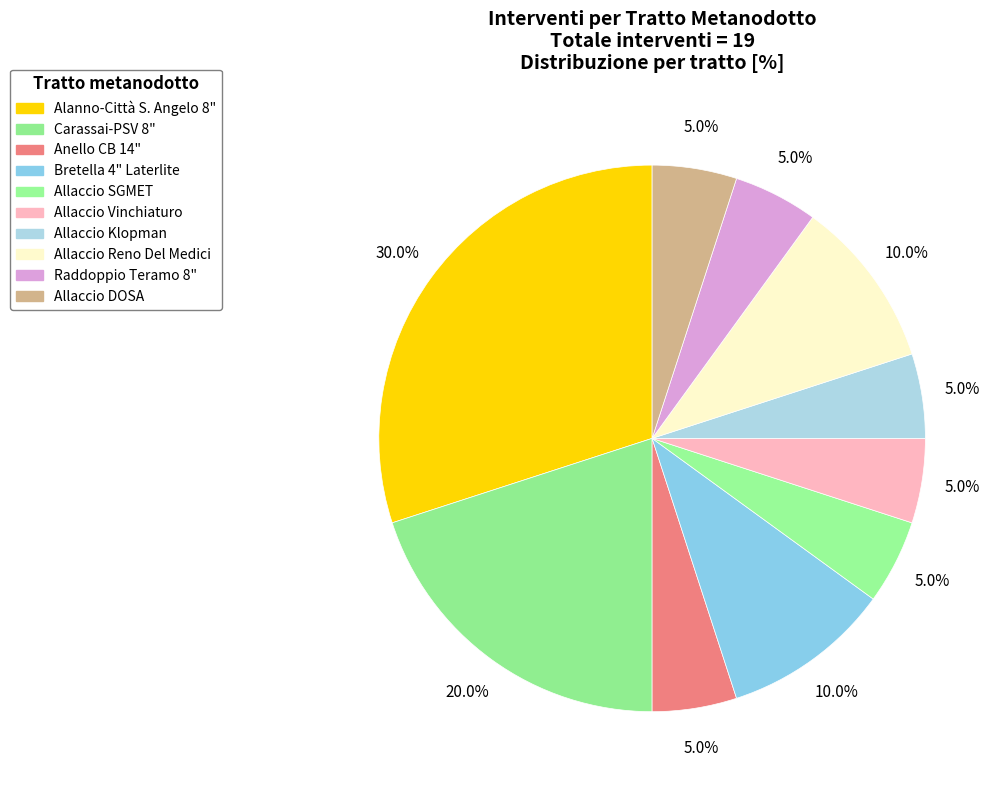

Which slice is the largest?

Metanodotto 8" Alanno-Città S. Angelo